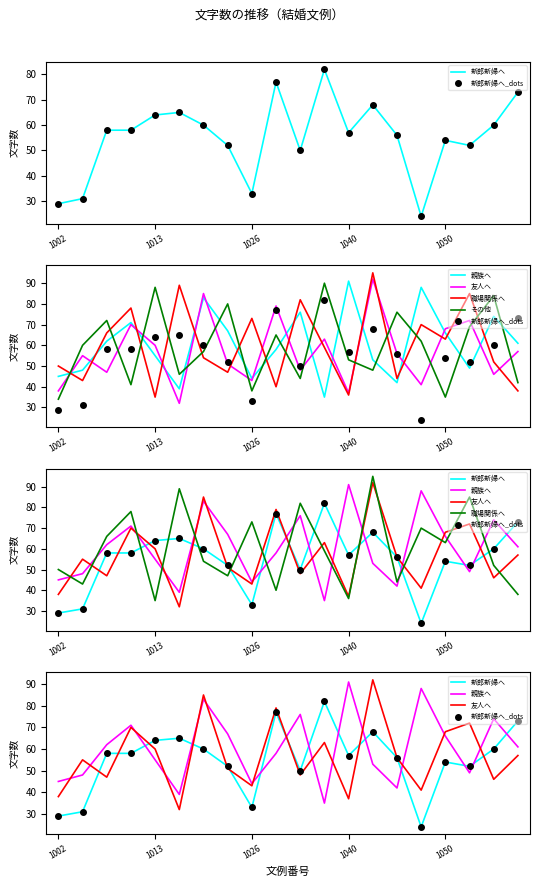

Which series has the largest total across all categories?

親族へ